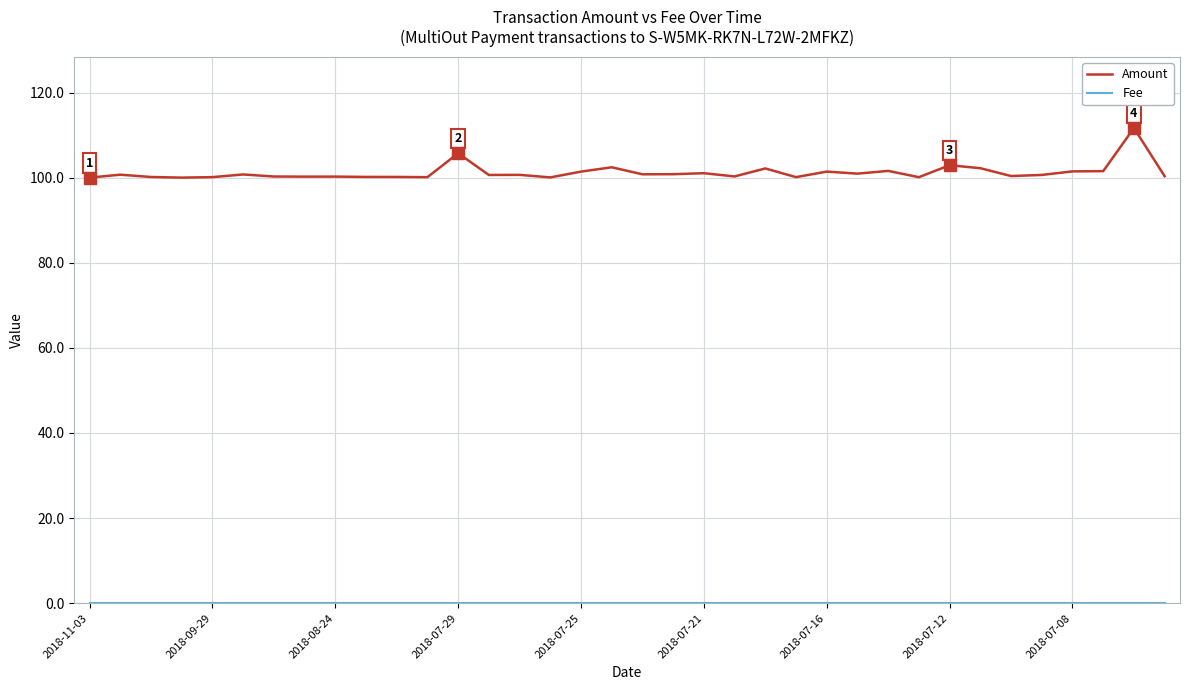

How many lines are shown in the chart?

2